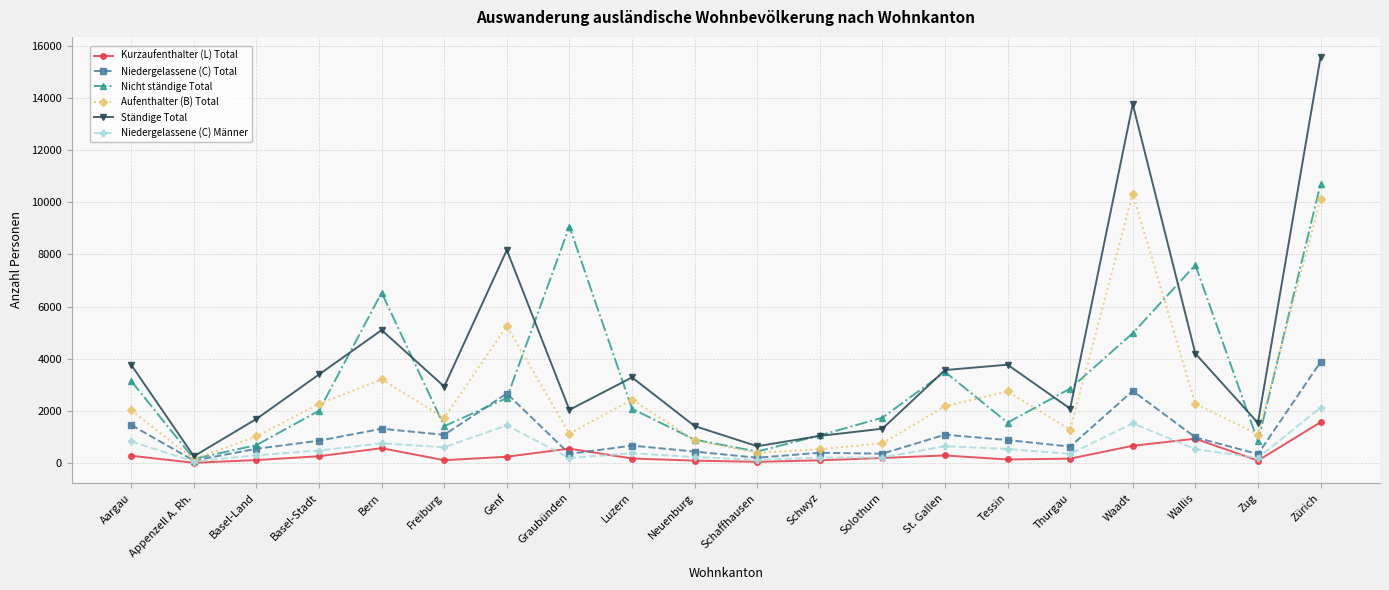

What is the label of the 5th point from the left?

Bern